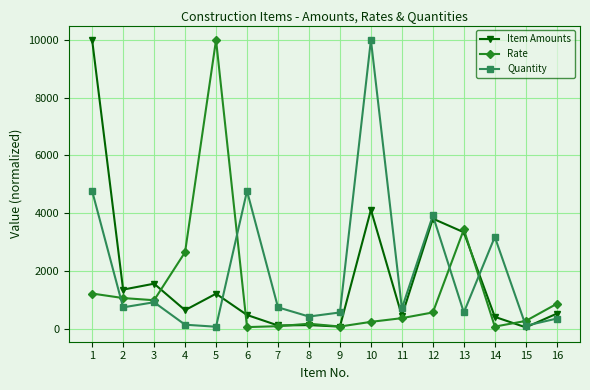

Rank the series at 1 from lowest to highest value.

Rate, Quantity, Item Amounts